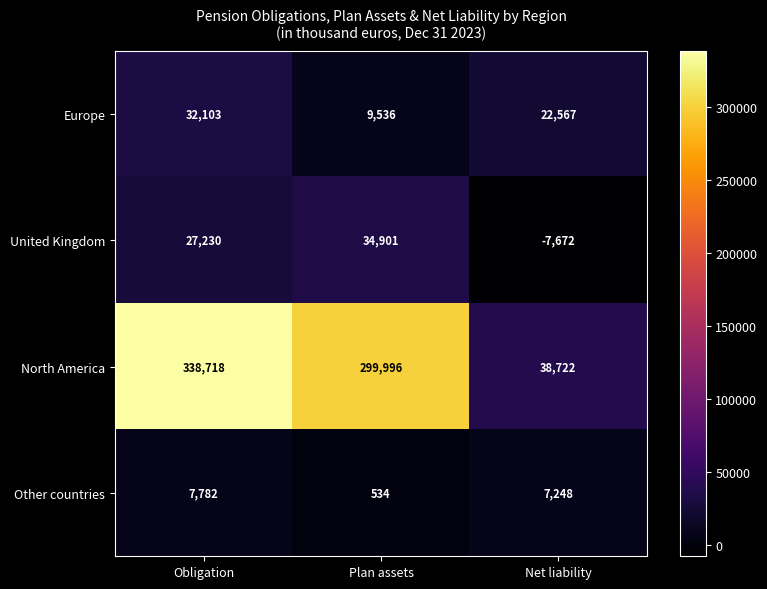

Reading left to right, what are all the values shown in this chart?

Europe: Obligation=32103	Plan assets=9536	Net liability=22567
United Kingdom: Obligation=27230	Plan assets=34901	Net liability=-7672
North America: Obligation=338718	Plan assets=299996	Net liability=38722
Other countries: Obligation=7782	Plan assets=534	Net liability=7248